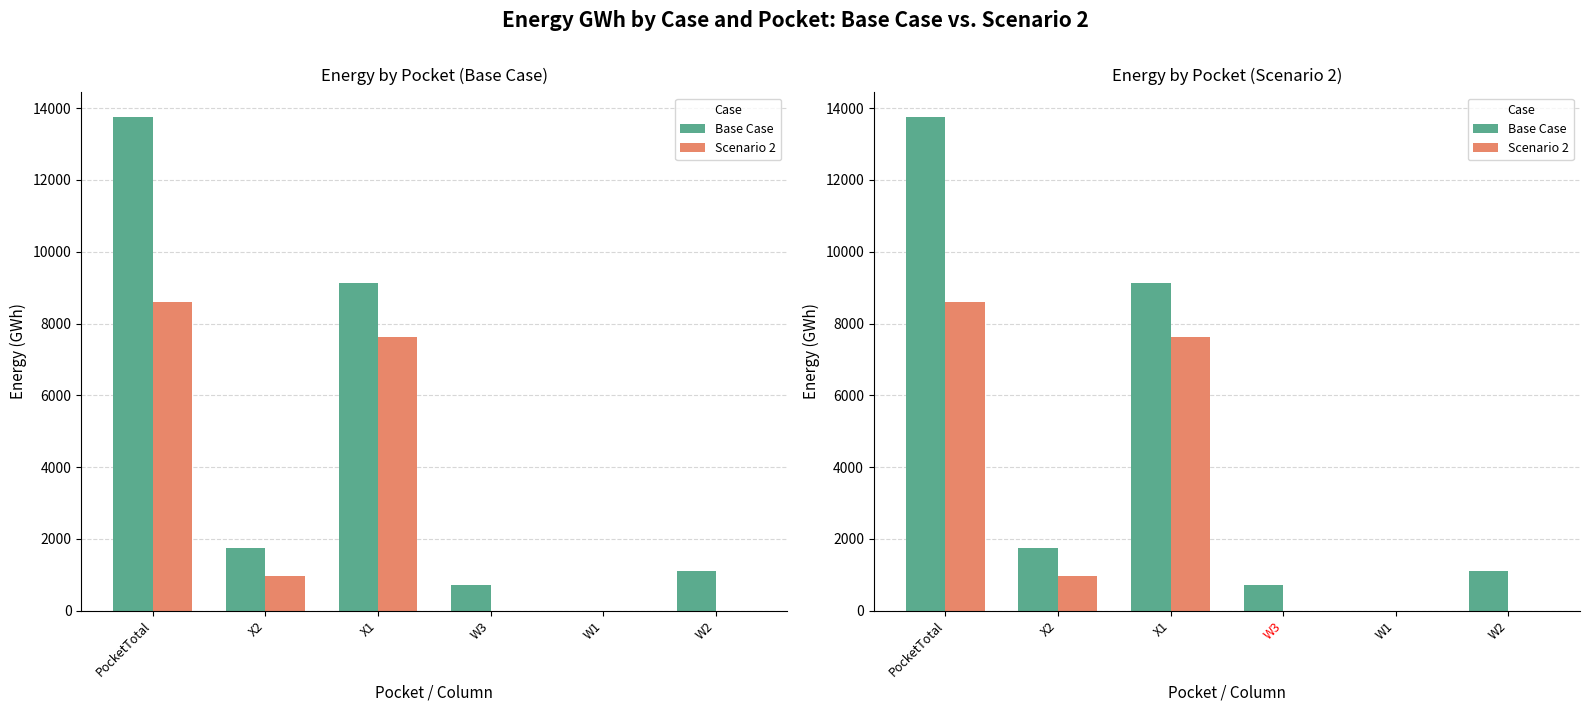

At which category does the chart reach its peak across all series?

PocketTotal